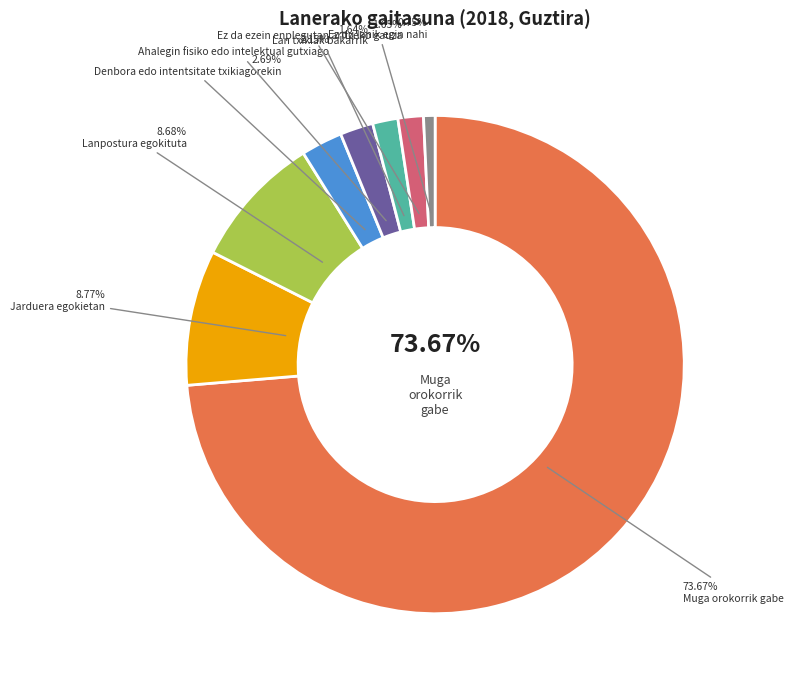

To the nearest percent, what is the difference between the largest and smallest slice percentages?

73%